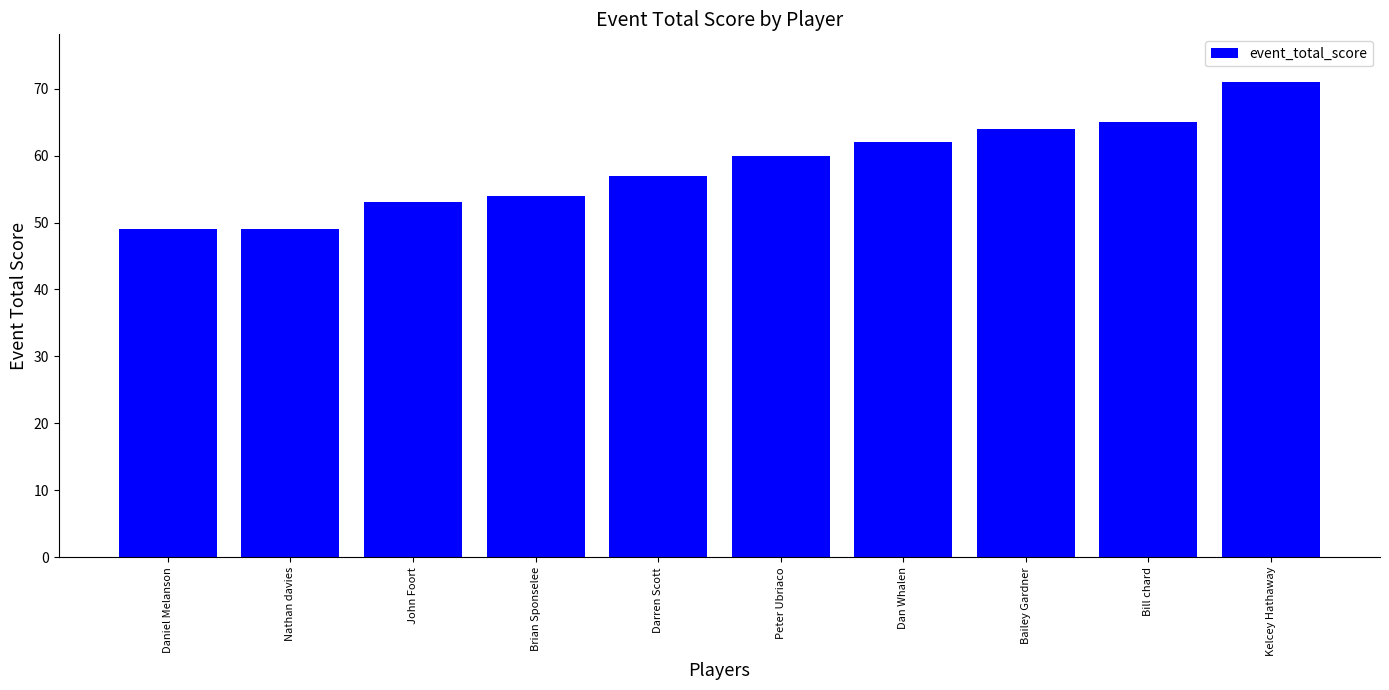

Which has a higher value, Daniel Melanson or Peter Ubriaco?

Peter Ubriaco